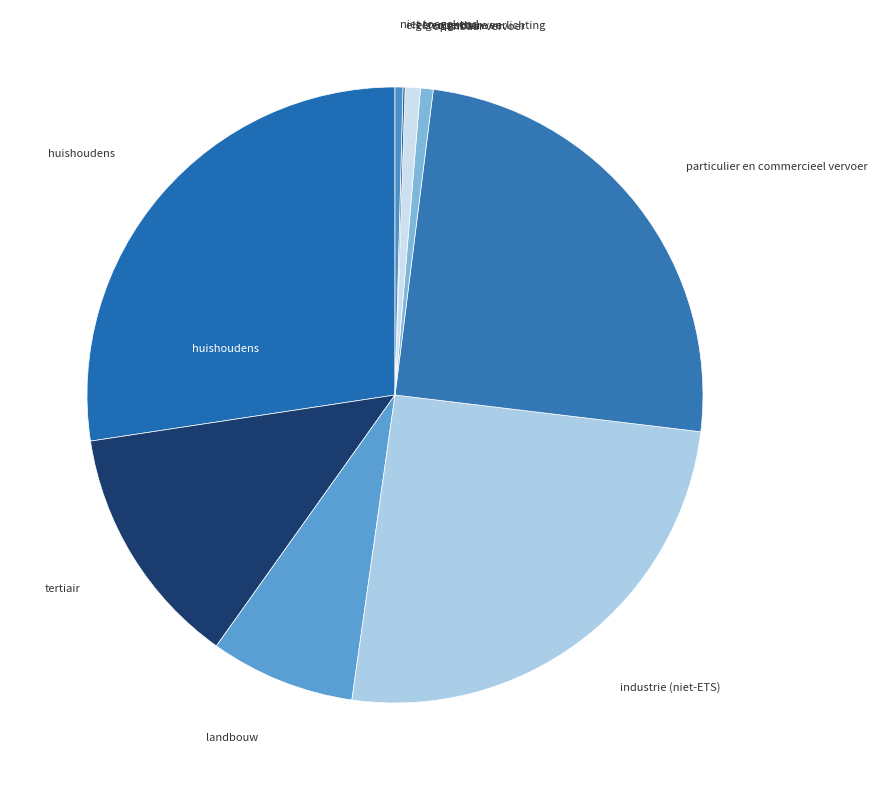

Rank the categories by value from lowest to highest.

eigen openbare verlichting, niet toegekend, openbaar vervoer, eigen gebouwen, landbouw, tertiair, particulier en commercieel vervoer, industrie (niet-ETS), huishoudens